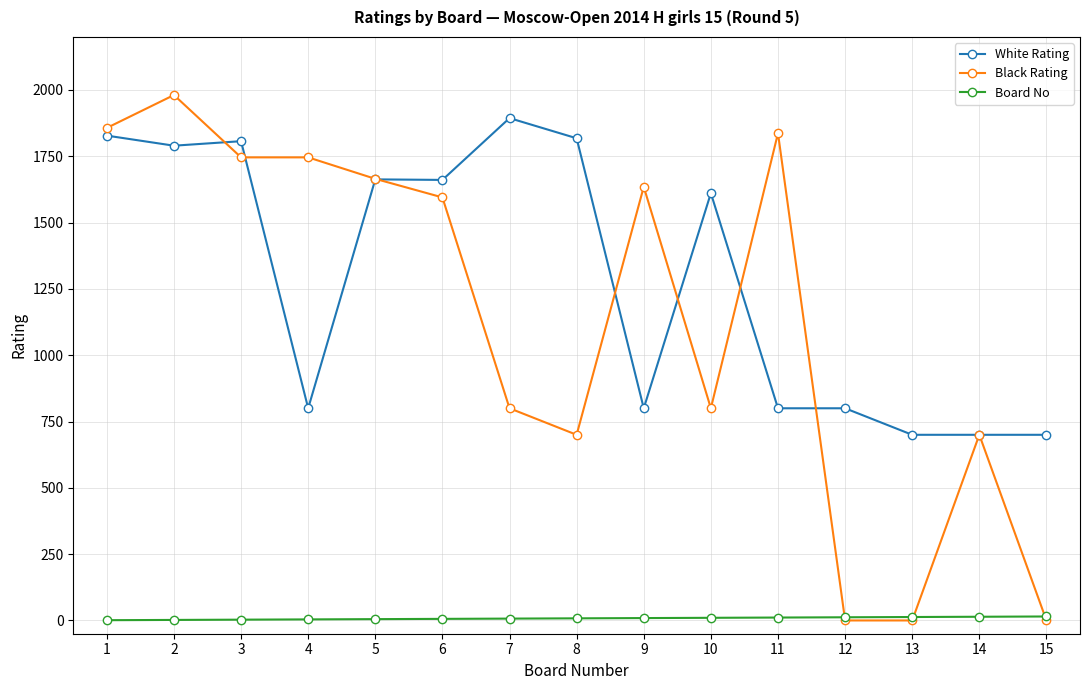

How many data points in Board No are less than 8?

7